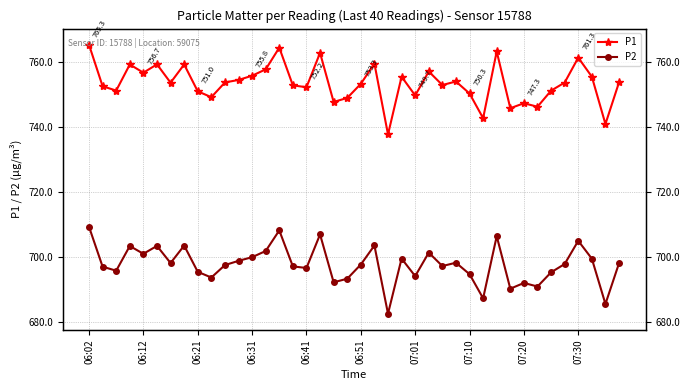

Which has a higher value, 23 or 10?

23